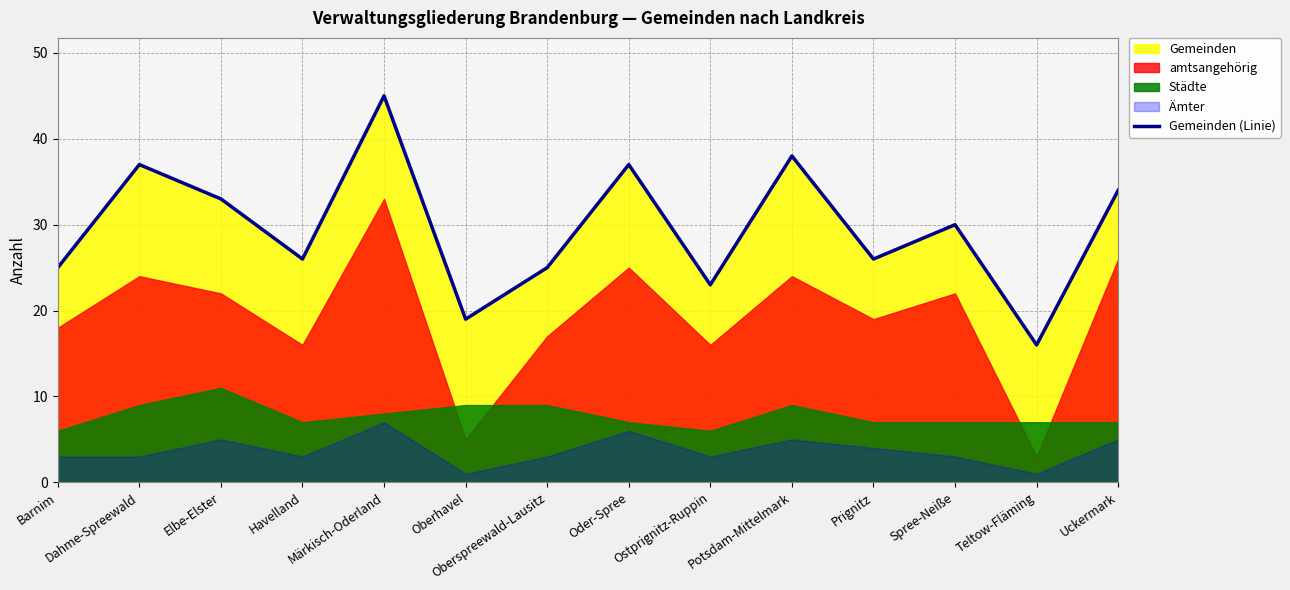

List the labels in order of value, smallest first.

Teltow-Fläming, Oberhavel, Ostprignitz-Ruppin, Barnim, Oberspreewald-Lausitz, Havelland, Prignitz, Spree-Neiße, Elbe-Elster, Uckermark, Dahme-Spreewald, Oder-Spree, Potsdam-Mittelmark, Märkisch-Oderland